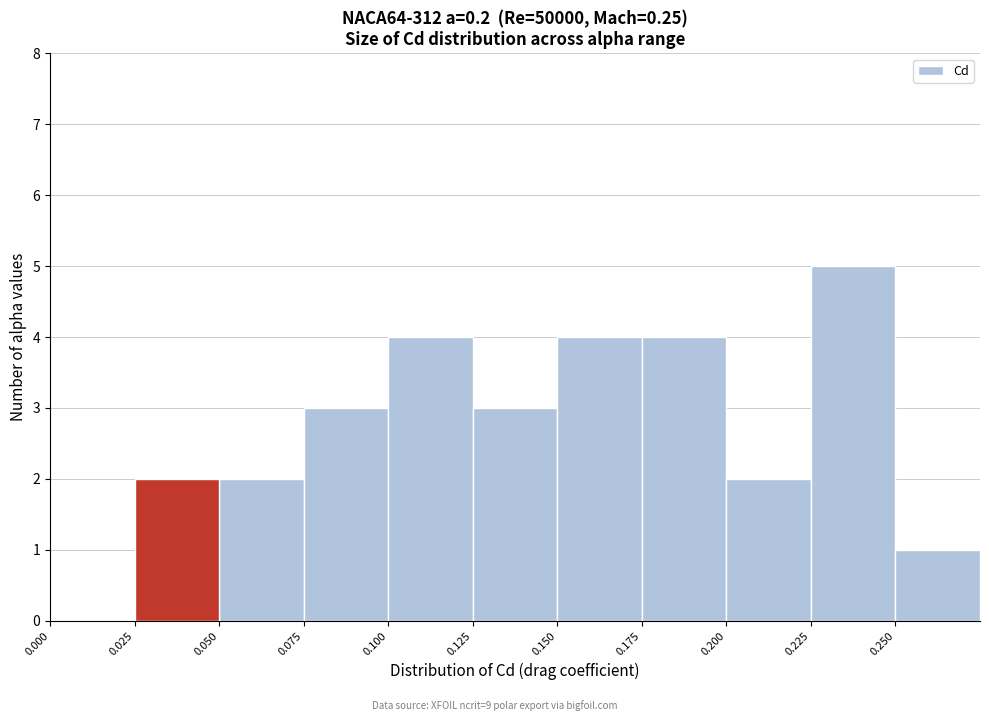

Over which range of the x-axis is the bar tallest?

0.225 to 0.250